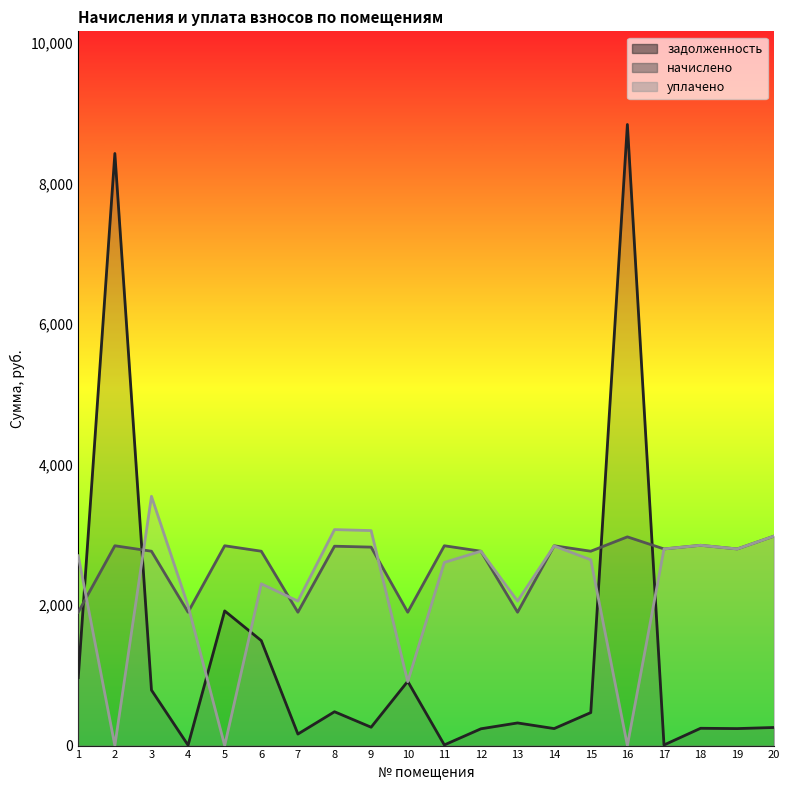

Count the number of categories in the chart.

20